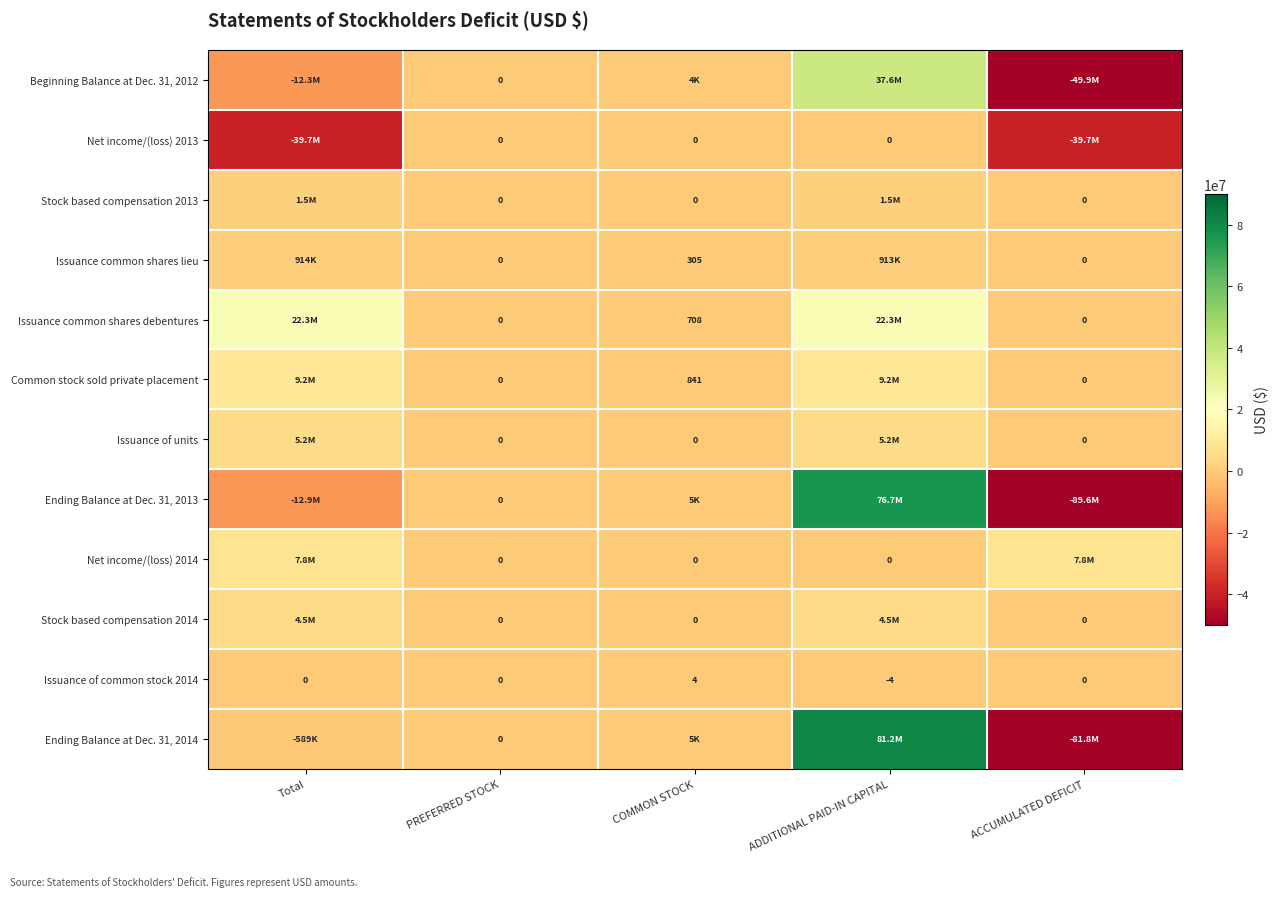

Which series has the largest range (max minus min)?

Ending Balance at Dec. 31, 2013